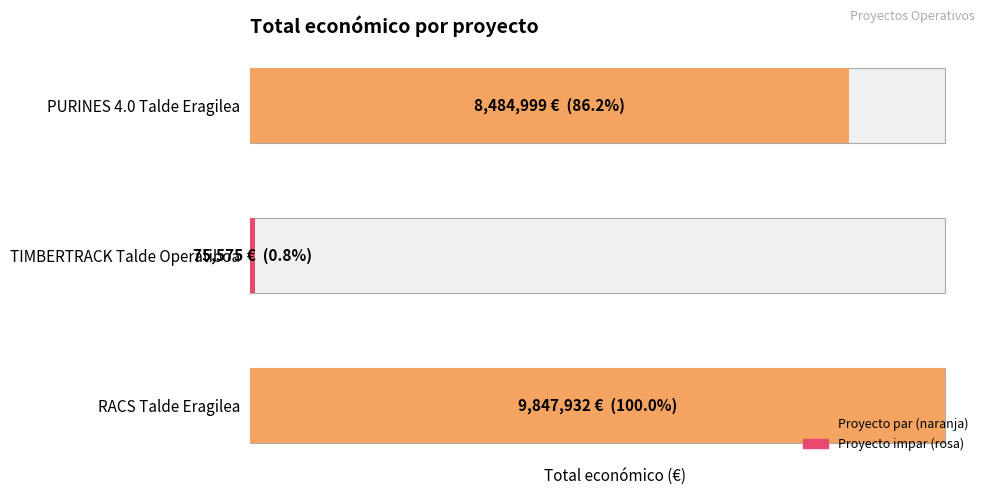

What is the difference between the maximum and minimum values?

9772357